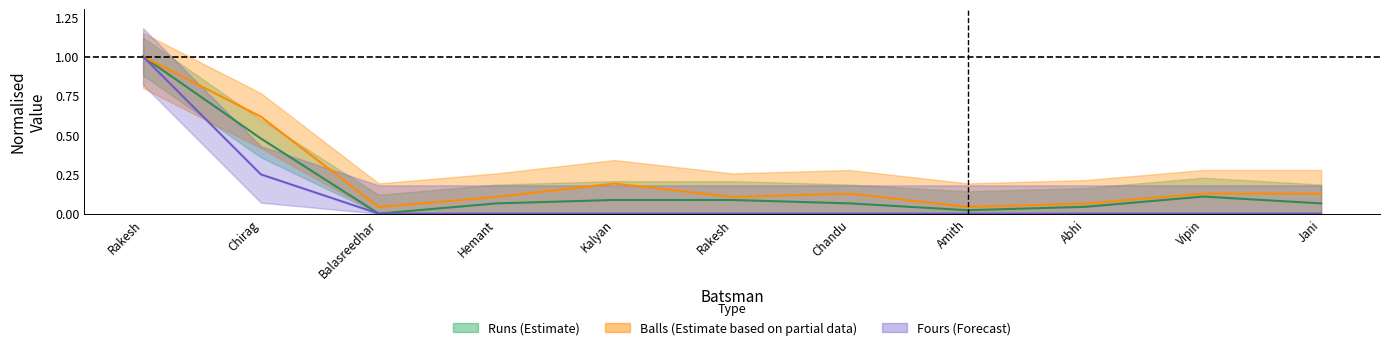

True or false: Balls has a value of 0.1 at Chandu.

True